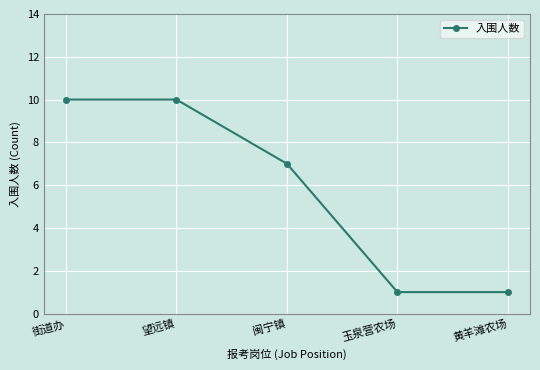

Reading right to left, transcribe all the data shown in this chart.

1	1	7	10	10